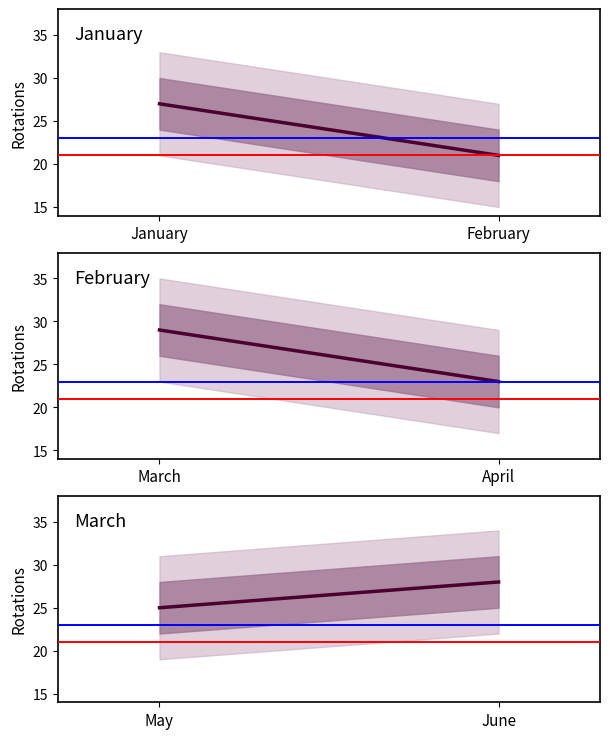

Which series has the largest range (max minus min)?

Rotations